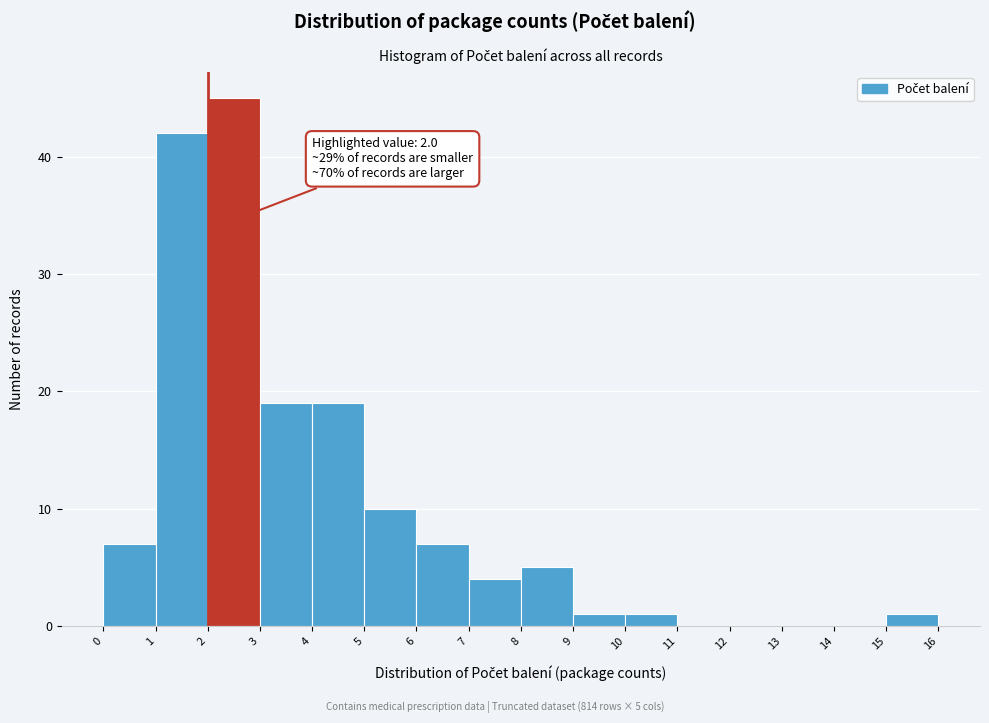

Which range on the x-axis has the tallest bar?

2 to 3